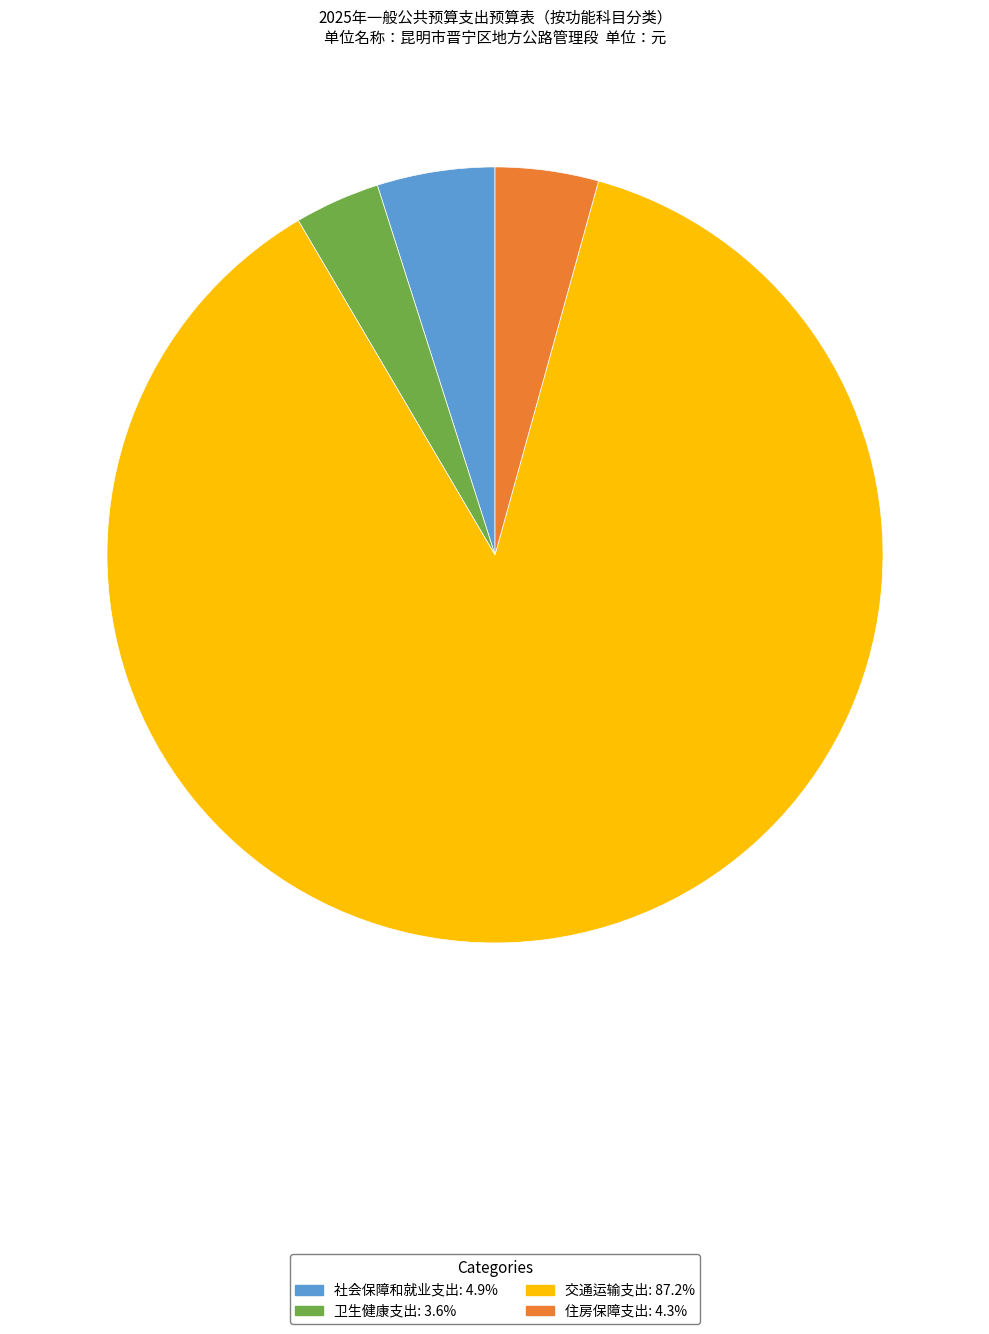

Do 社会保障和就业支出 and 卫生健康支出 together represent more than half of the pie?

No